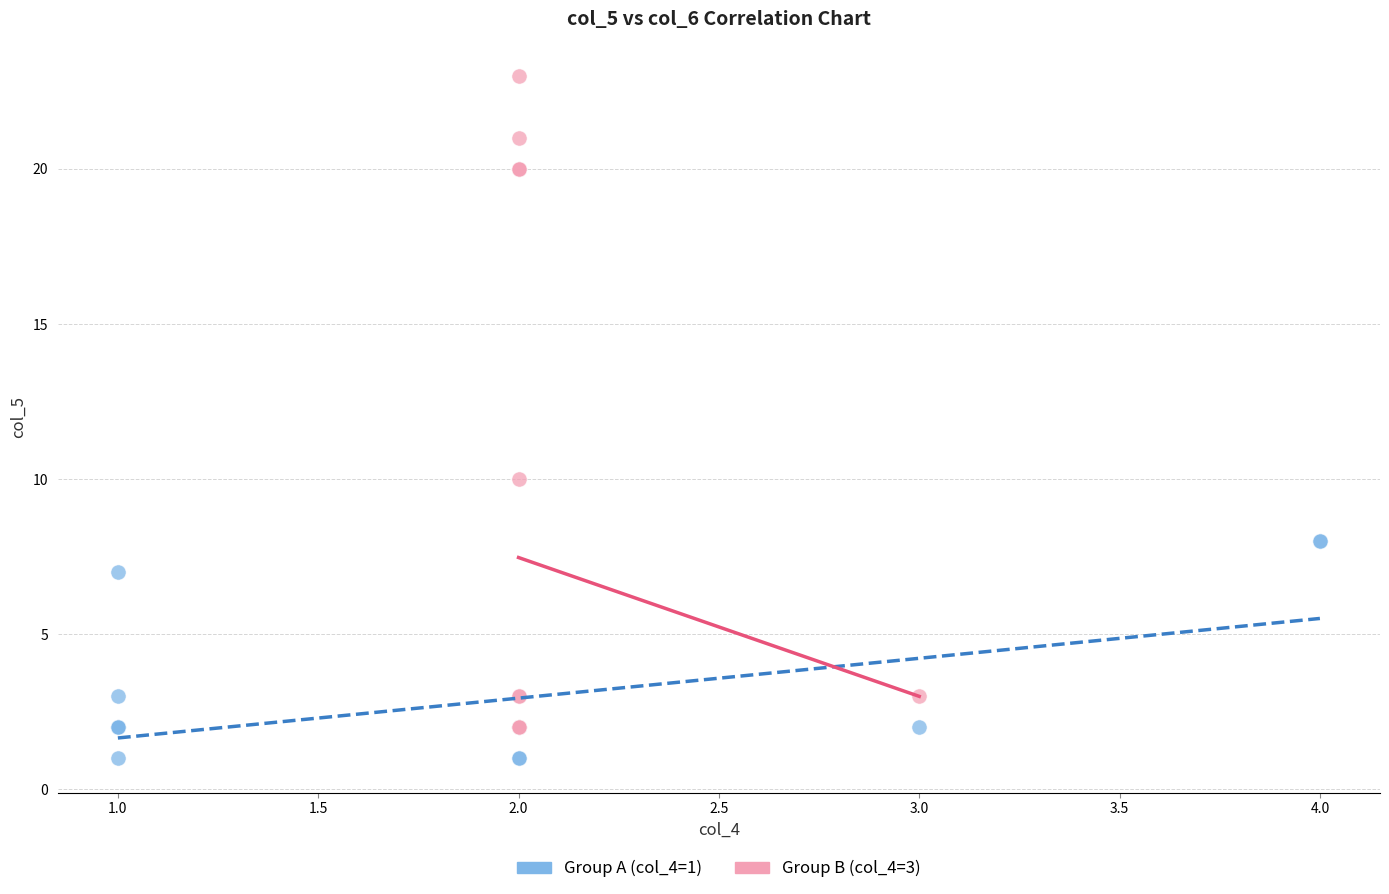

Which series contains the highest Y value?

Group B (col_4=3)